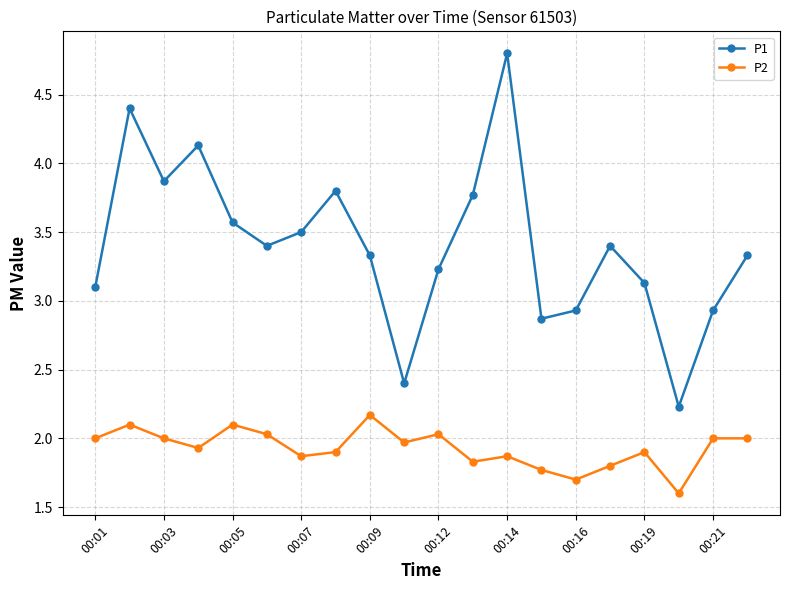

In P1, how many points are higher than both neighbors (excluding endpoints)?

5